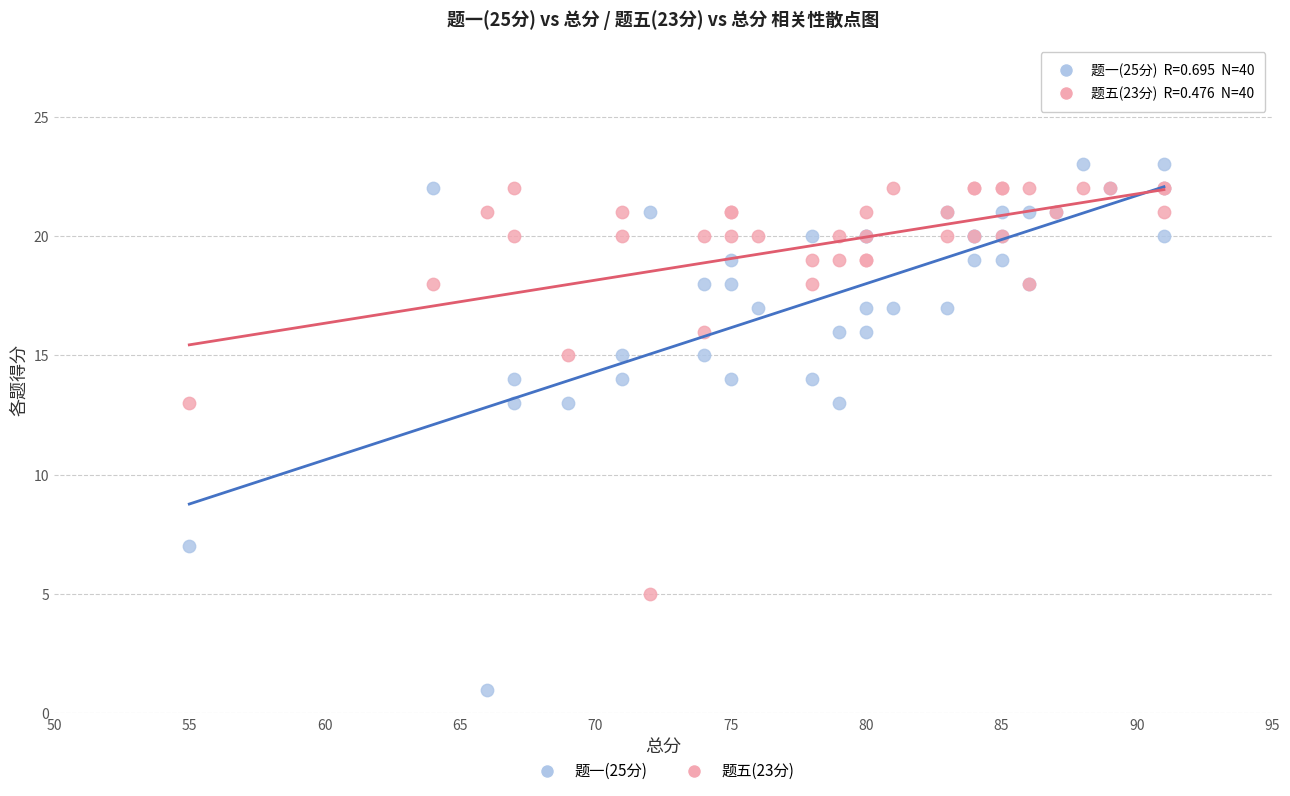

Which series contains the lowest Y value?

题一(25分)